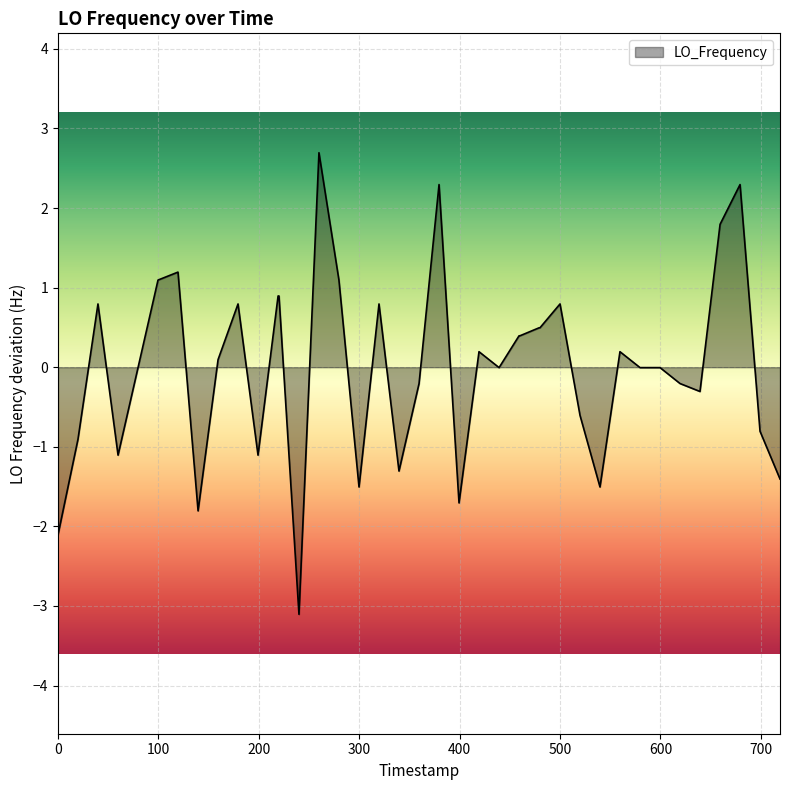

What is the smallest value displayed?

-3.1